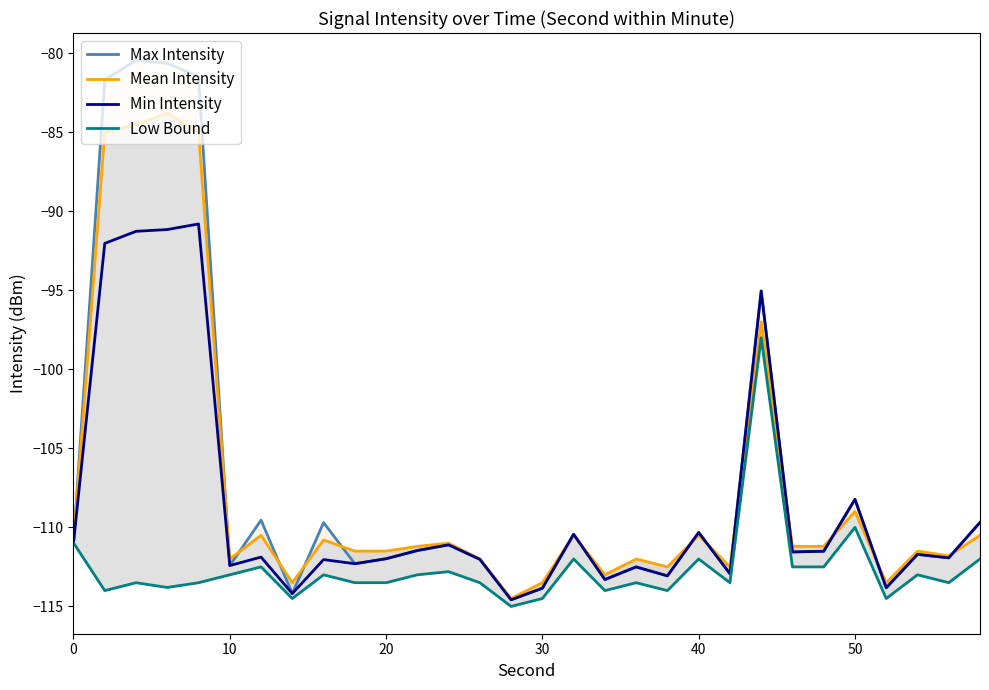

What is the lowest value of the Min Intensity series?

-114.6